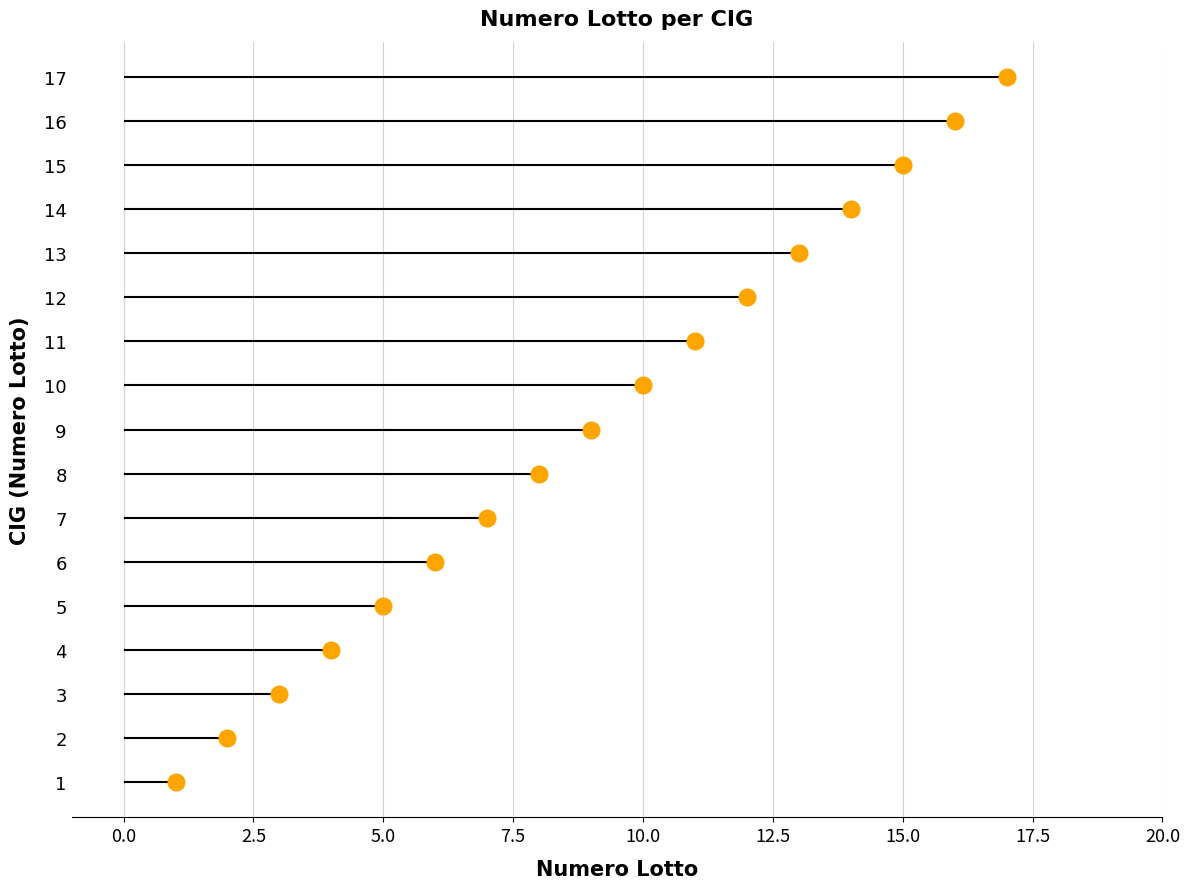

Which label corresponds to the largest value in the chart?

17